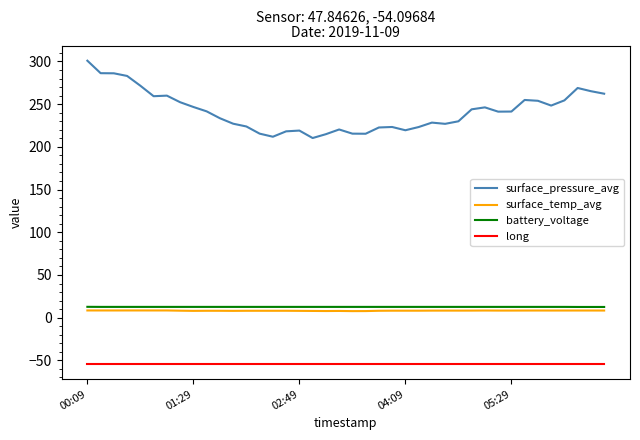

Which series has the largest range (max minus min)?

surface_pressure_avg